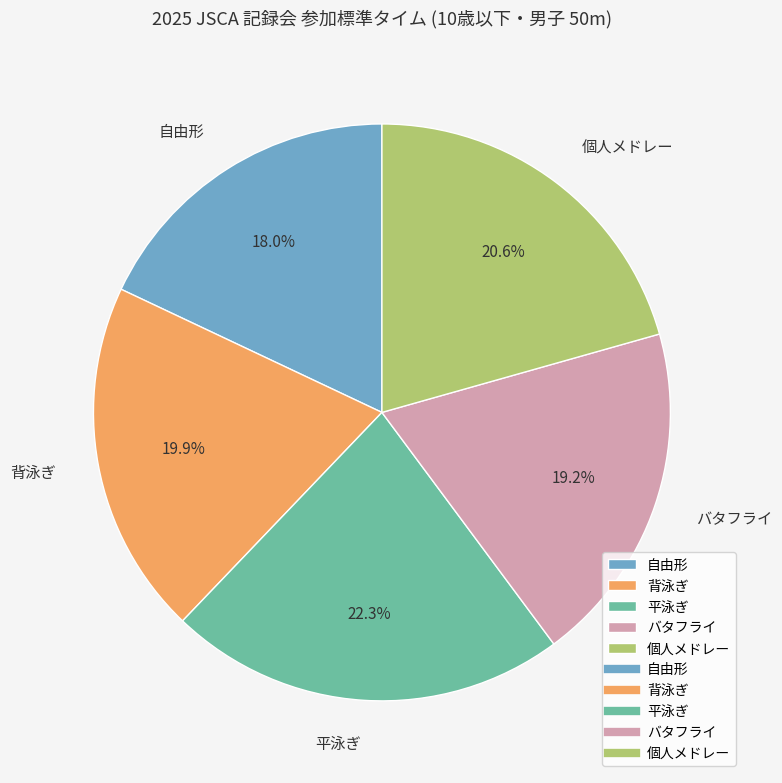

Is 個人メドレー the majority of the pie?

No